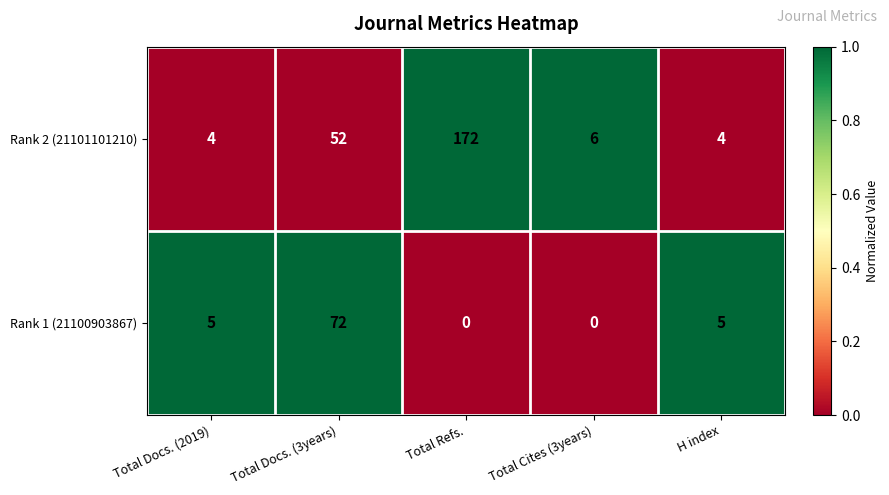

What is the spread (max minus min) of values at Total Refs.?

172